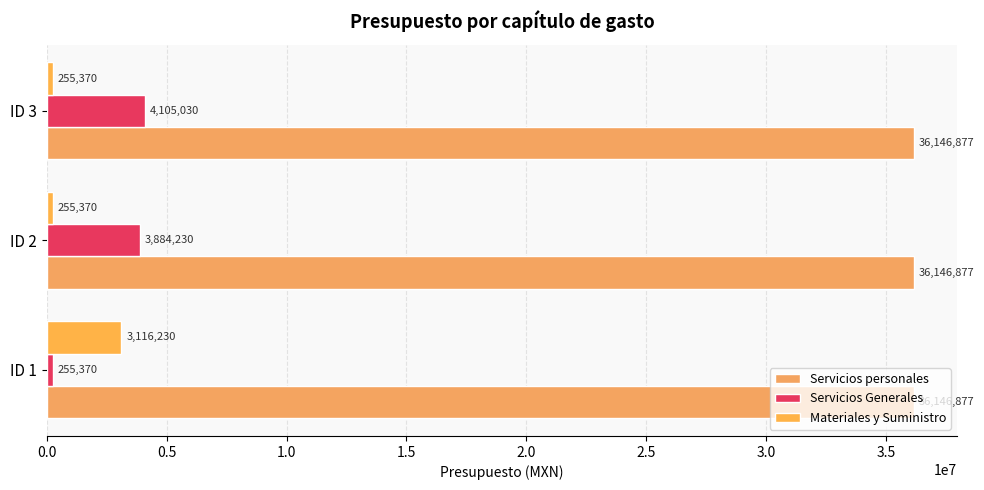

How many series are shown in this chart?

3